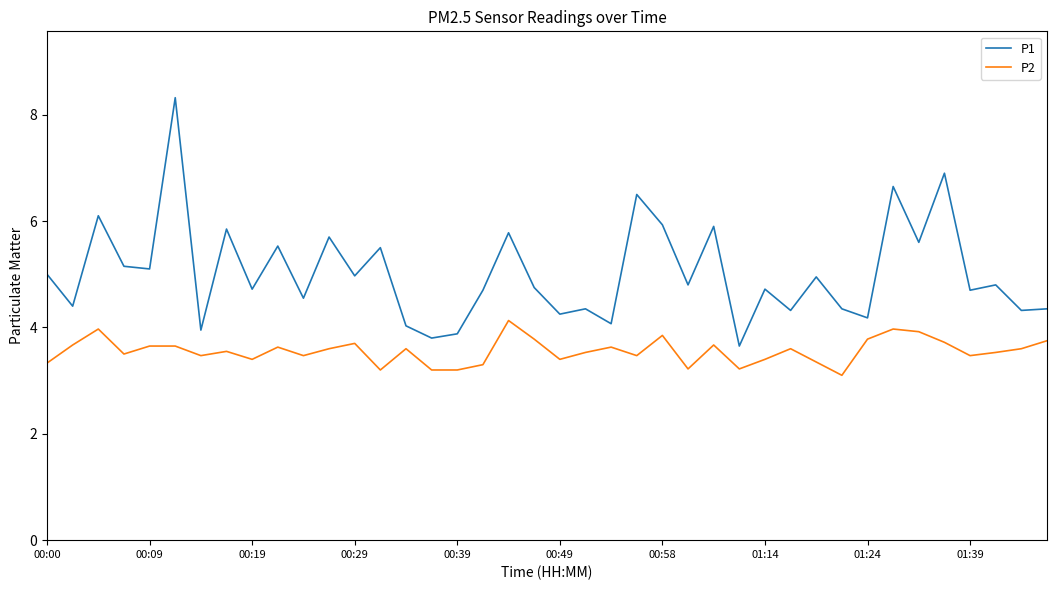

What is the difference between the maximum and minimum values in the P1 series?

4.7